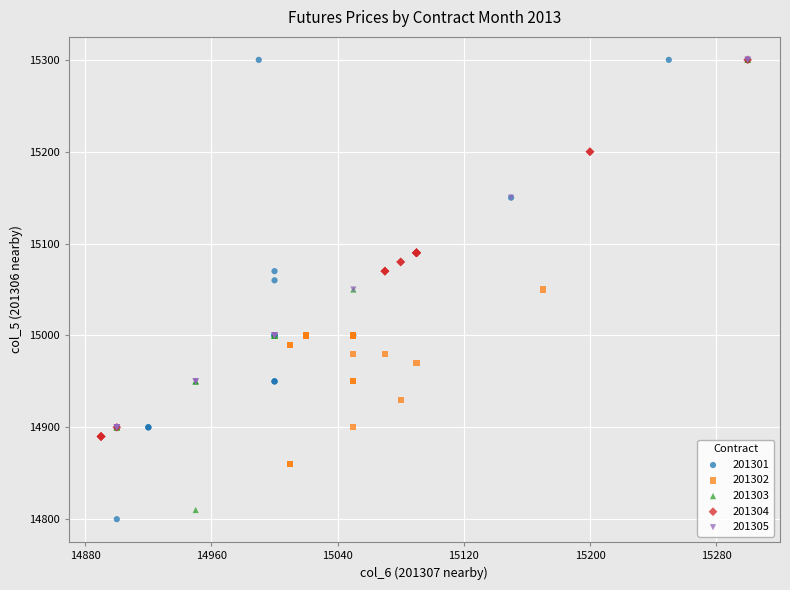

What are all the series names shown in the legend?

201301, 201302, 201303, 201304, 201305